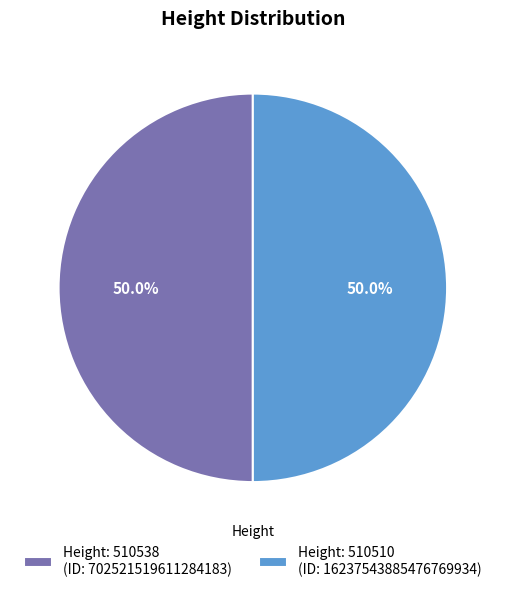

Approximately how many times larger is the value at Height: 510510 (ID: 16237543885476769934) compared to Height: 510538 (ID: 702521519611284183)?

1.0